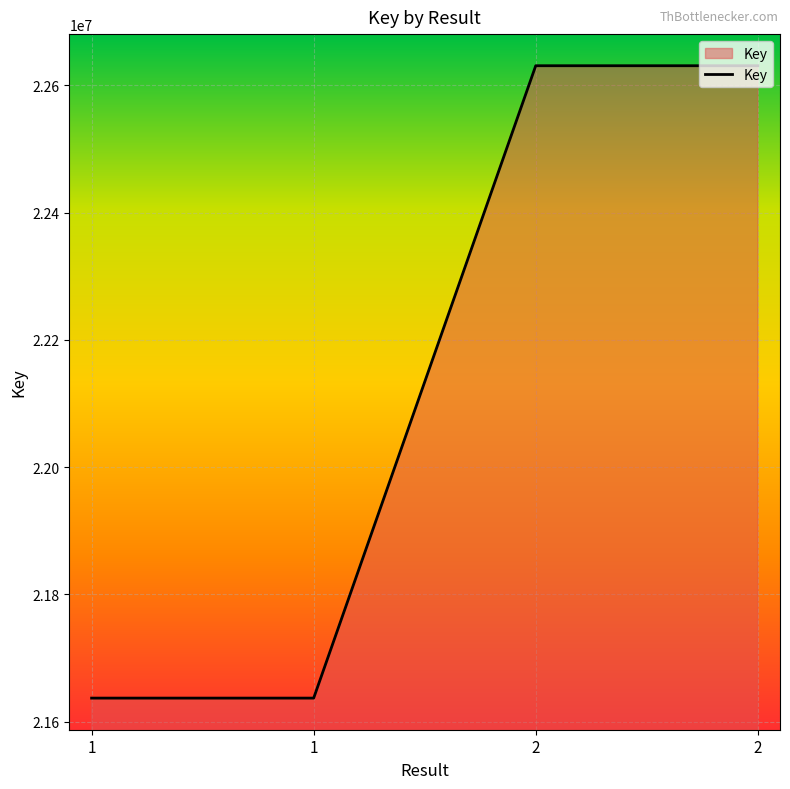

Does the chart have visible grid lines?

Yes